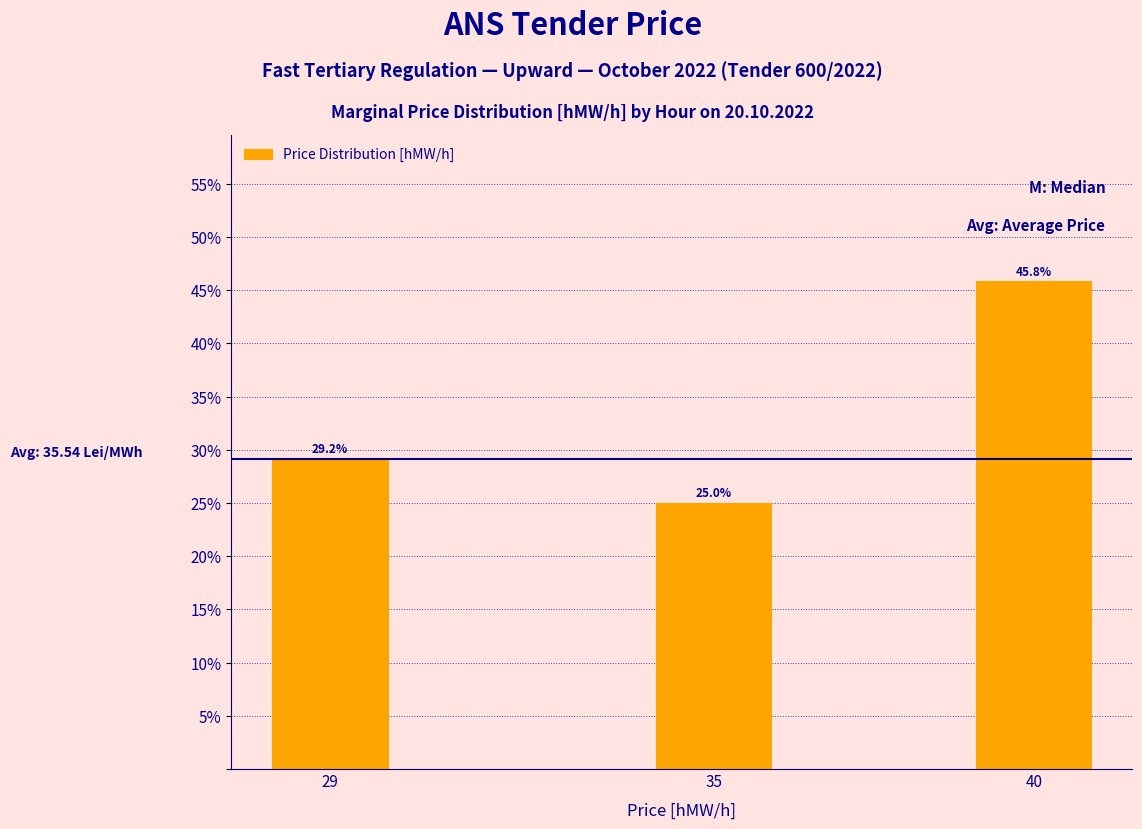

Reading left to right, transcribe all the data shown in this chart.

29.2	25.0	45.8